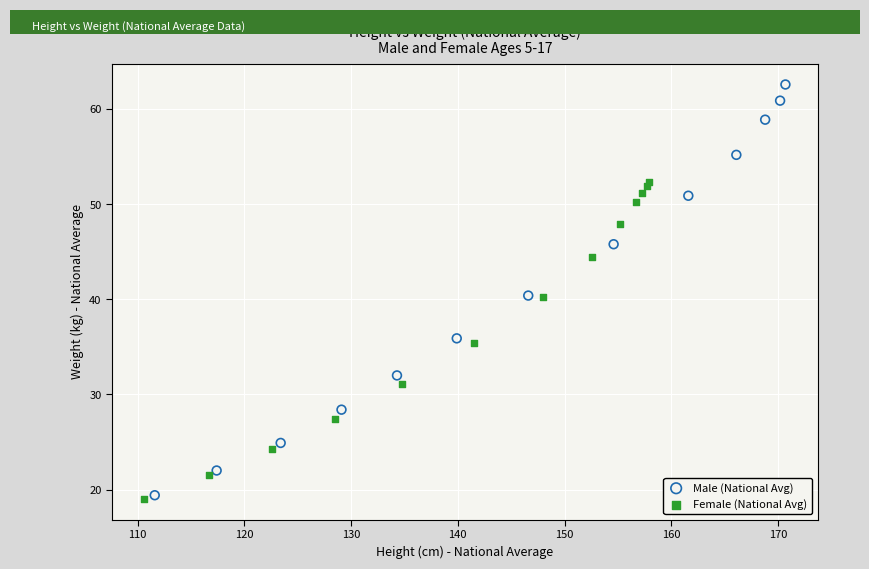

Which series contains the highest Y value?

Male (National Avg)